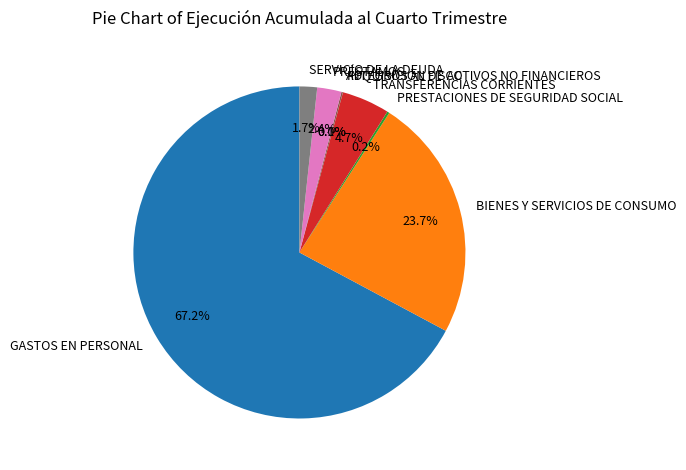

Which category has the biggest portion of the pie?

GASTOS EN PERSONAL